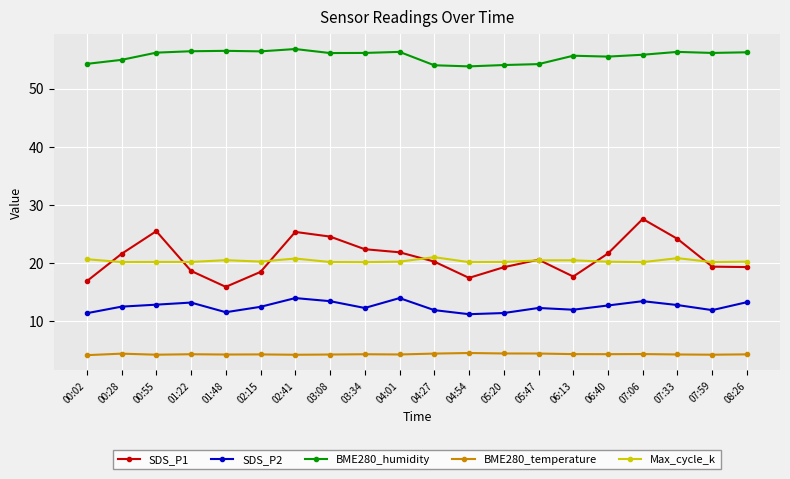

How many BME280_temperature values are between 4 and 5?

20